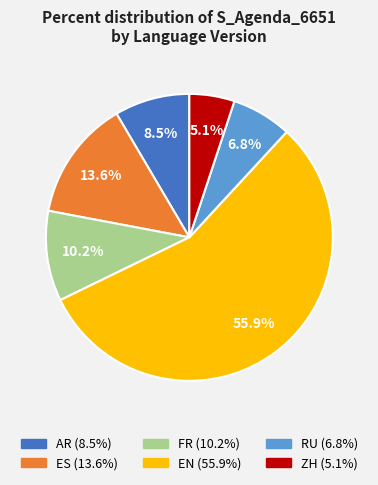

Is the sum of EN and FR greater than half?

Yes